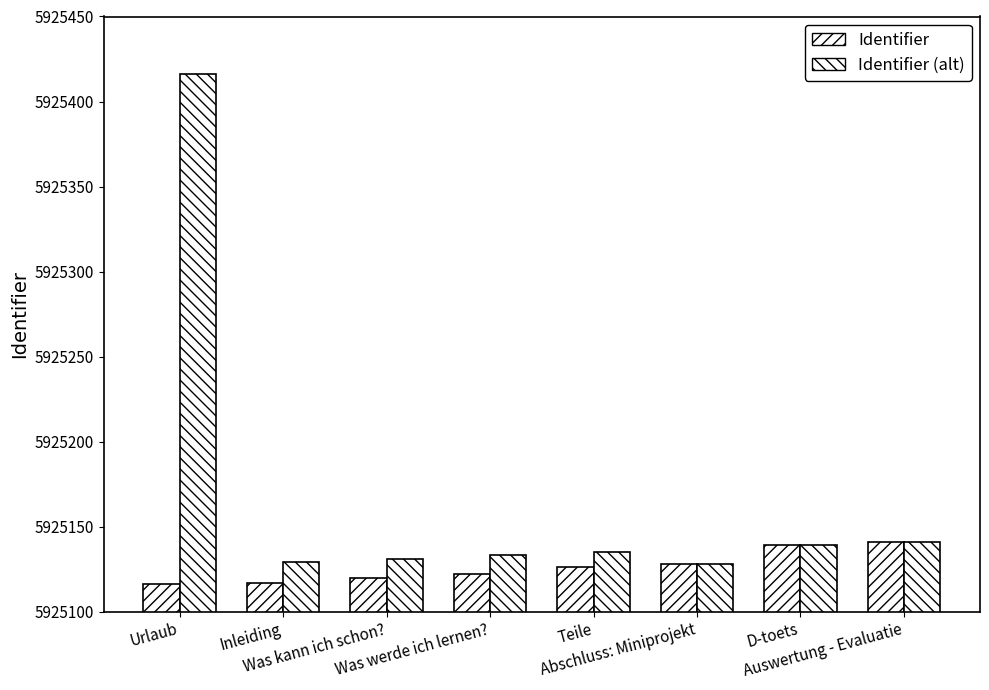

The Identifier (alt) series shows 2138666 at Was kann ich schon?. True or false?

False